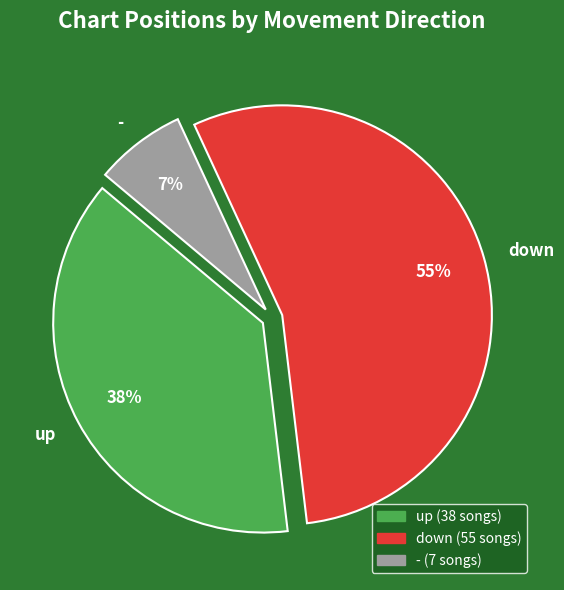

What percentage is the - slice, to the nearest percent?

7%